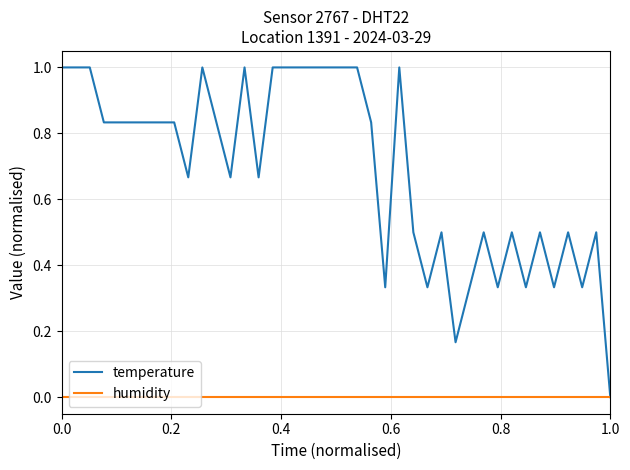

What is the greatest value displayed?

1.0